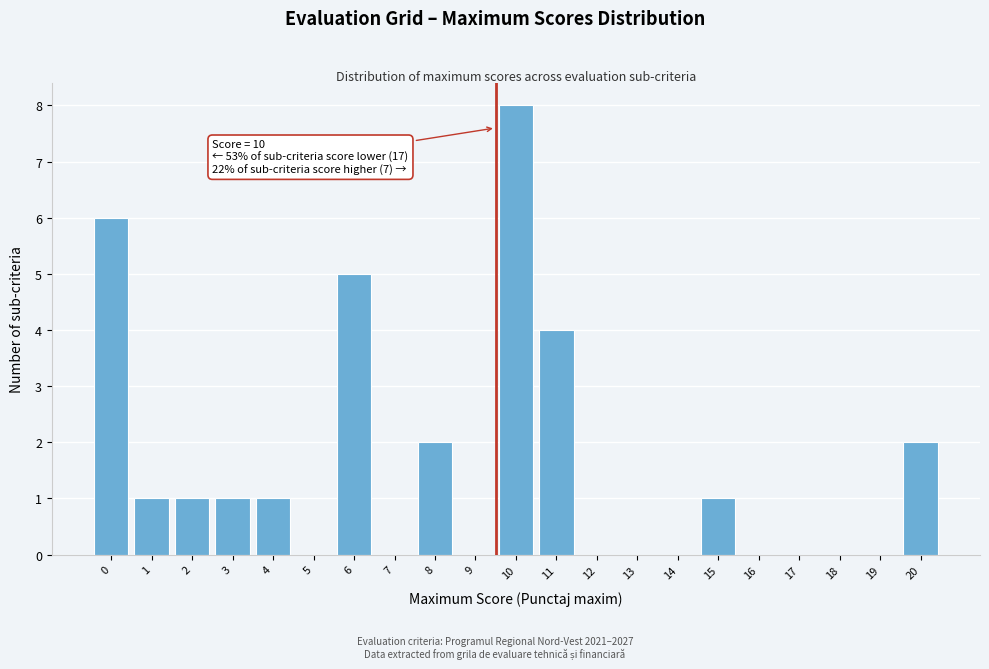

Reading right to left, list all the values displayed in this chart.

20=2	19=0	18=0	17=0	16=0	15=1	14=0	13=0	12=0	11=4	10=8	9=0	8=2	7=0	6=5	5=0	4=1	3=1	2=1	1=1	0=6